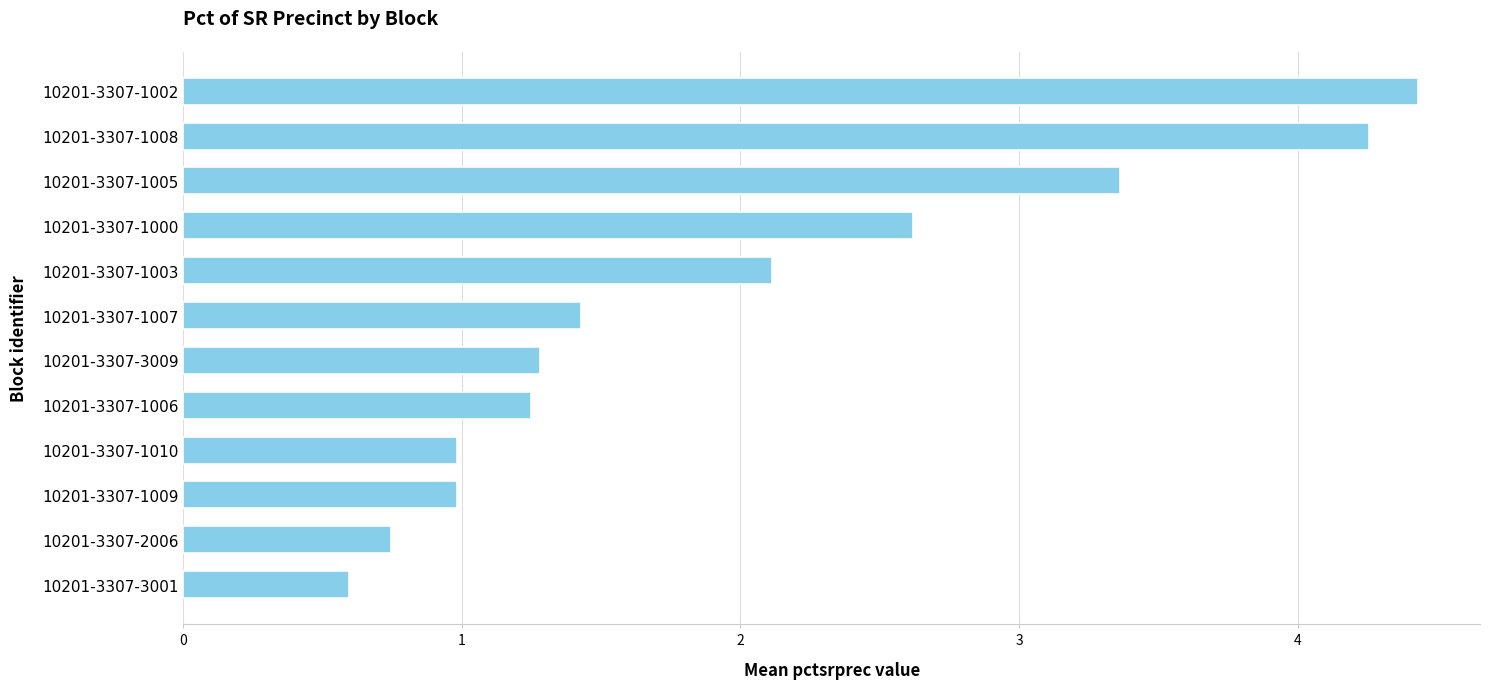

What is the difference between the maximum and second lowest values?

3.7